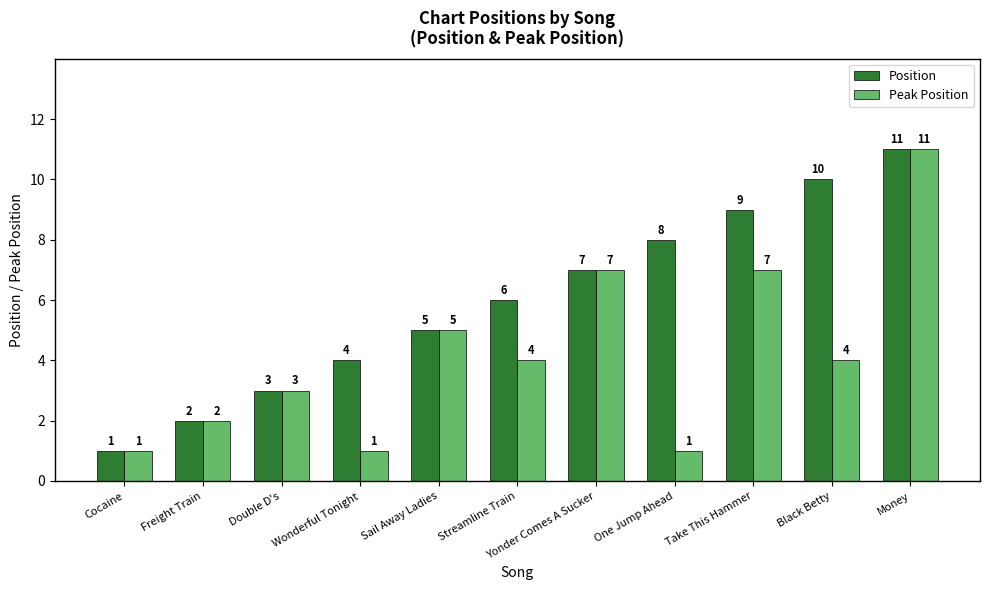

Reading left to right, extract all data points from this chart.

Position: 1	2	3	4	5	6	7	8	9	10	11
Peak Position: 1	2	3	1	5	4	7	1	7	4	11